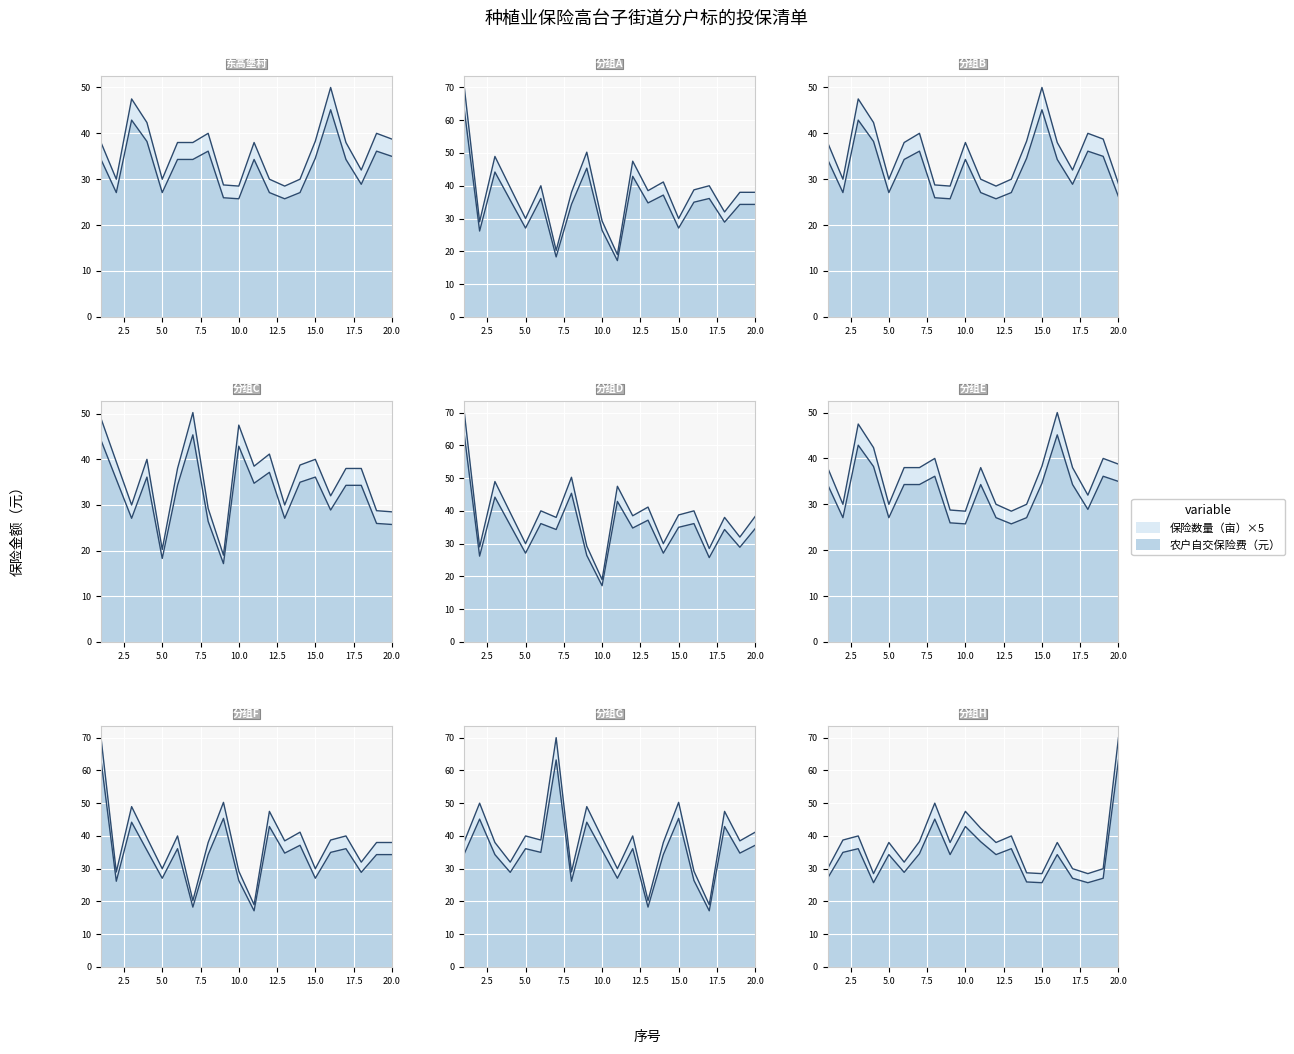

What is the difference between the second highest and second lowest values in the 保险数量（亩） series?

19.0